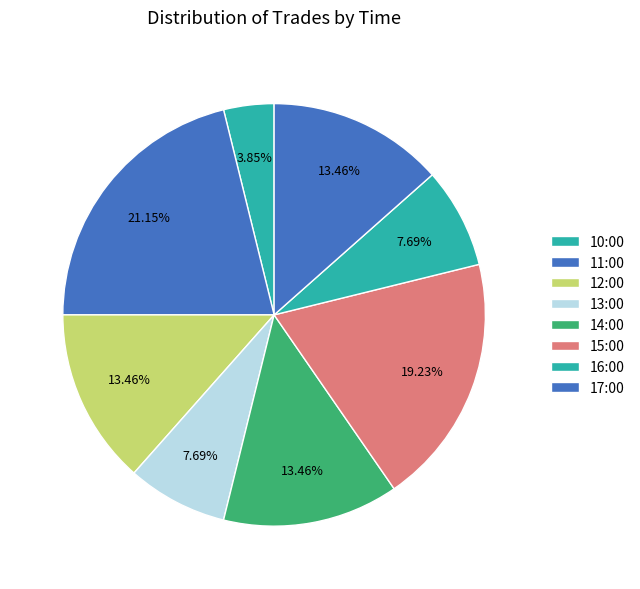

How many segments does this pie chart have?

8